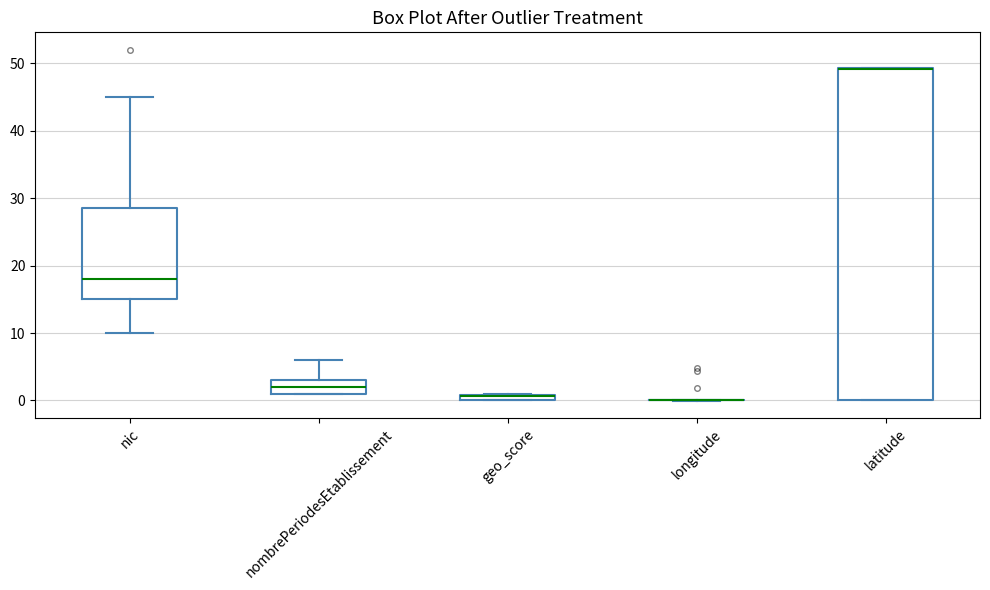

Which box is the tallest, from its lower edge to its upper edge?

latitude